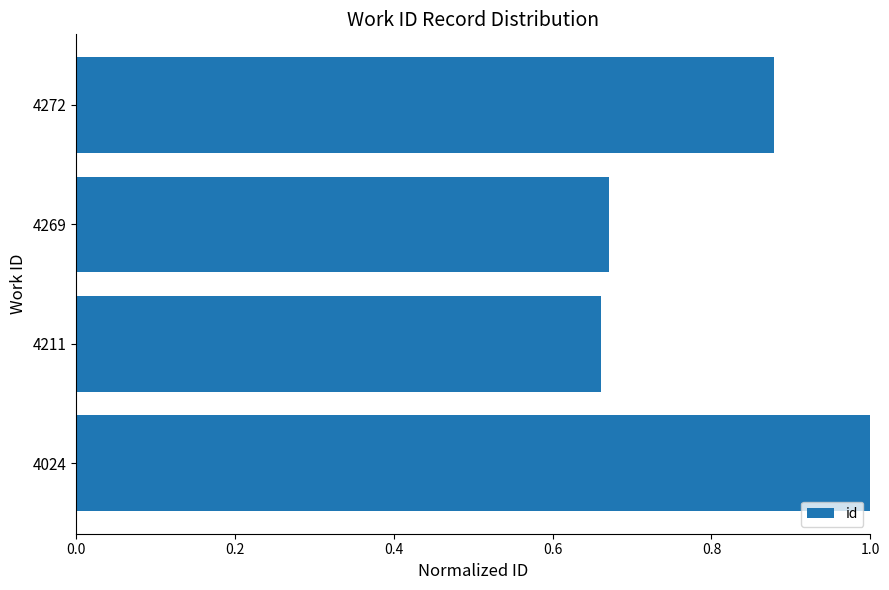

What is the difference between the second highest and second lowest values?

0.2